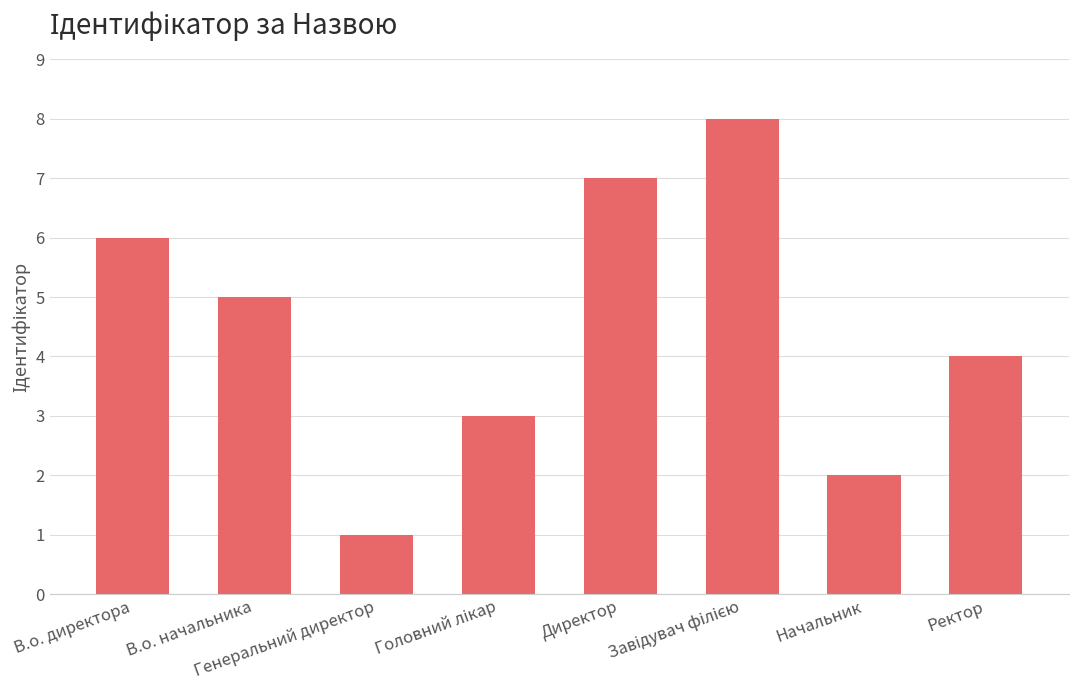

The value at В.о. начальника is 5. True or false?

True